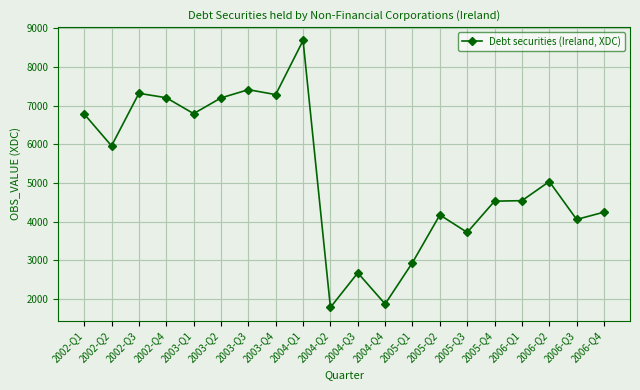

Where is the first local maximum?

2002-Q3